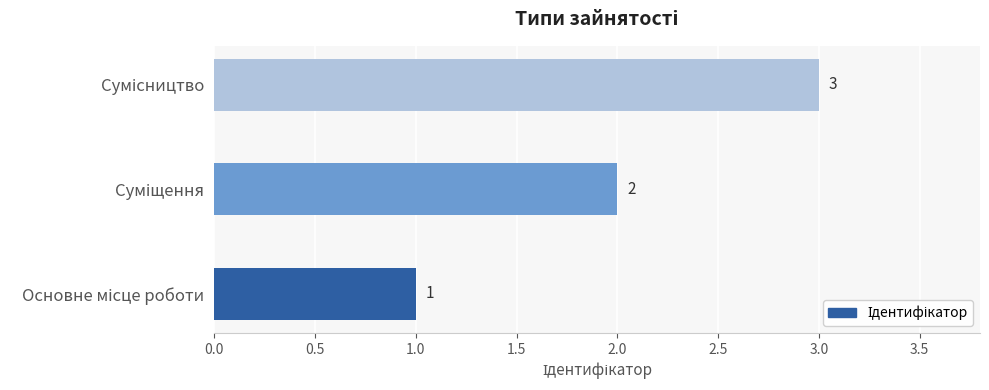

What is the sum of all values?

6